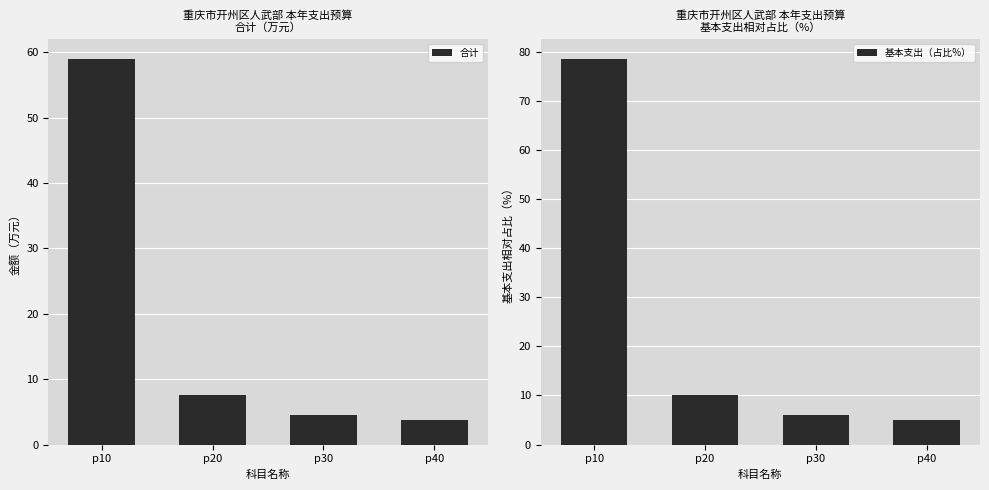

Reading left to right, list all the values displayed in this chart.

合计: p10=59.0	p20=7.7	p30=4.6	p40=3.8
基本支出（占比%）: p10=78.6	p20=10.2	p30=6.1	p40=5.1